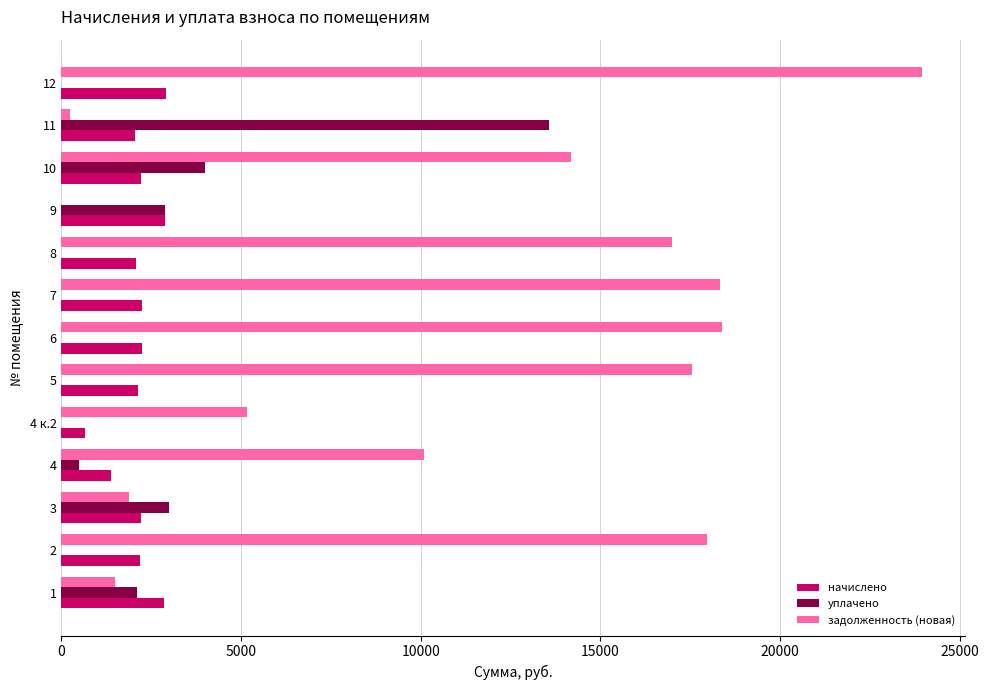

What is the sum of all начислено values?

28038.1